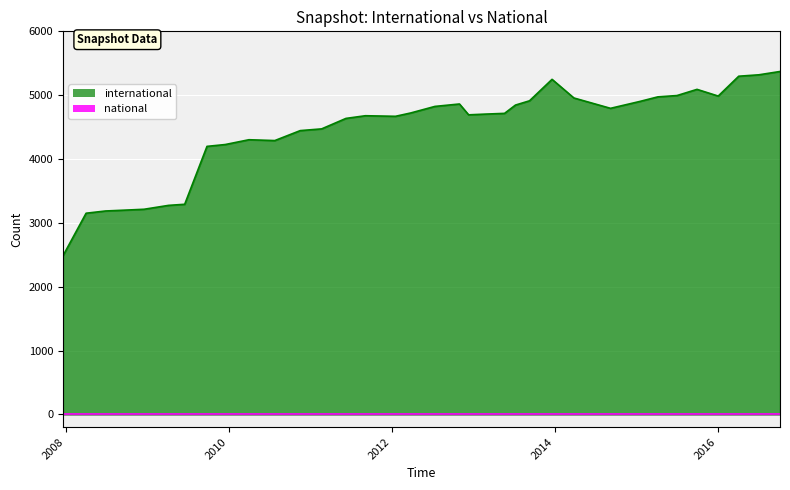

Reading left to right, list all the values displayed in this chart.

international: 2010-07-26=4289	2013-02-20=4703	2012-01-18=4669	2015-01-19=4903	2013-09-10=4912	2016-07-04=5319	2008-12-17=3213	2012-03-26=4721	2012-12-11=4692	2008-06-27=3186	2016-01-04=4986	2009-12-16=4227	2009-04-06=3274	2011-02-21=4472	2013-12-20=5248	2008-10-10=3202	2010-04-01=4302	2013-07-09=4845	2013-05-21=4715	2009-06-17=3291	2015-04-09=4974	2012-07-13=4824	2010-11-17=4445	2016-10-07=5371	2015-07-03=4994	2012-10-31=4862	2016-04-05=5297	2009-09-25=4198	2011-09-05=4678	2008-04-01=3151	2014-03-28=4956	2007-12-19=2482	2014-09-08=4794	2015-10-01=5091	2011-06-10=4636
national: 2010-07-26=0	2013-02-20=0	2012-01-18=0	2015-01-19=0	2013-09-10=0	2016-07-04=0	2008-12-17=0	2012-03-26=0	2012-12-11=0	2008-06-27=0	2016-01-04=0	2009-12-16=0	2009-04-06=0	2011-02-21=0	2013-12-20=0	2008-10-10=0	2010-04-01=0	2013-07-09=0	2013-05-21=0	2009-06-17=0	2015-04-09=0	2012-07-13=0	2010-11-17=0	2016-10-07=0	2015-07-03=0	2012-10-31=0	2016-04-05=0	2009-09-25=0	2011-09-05=0	2008-04-01=0	2014-03-28=0	2007-12-19=0	2014-09-08=0	2015-10-01=0	2011-06-10=0